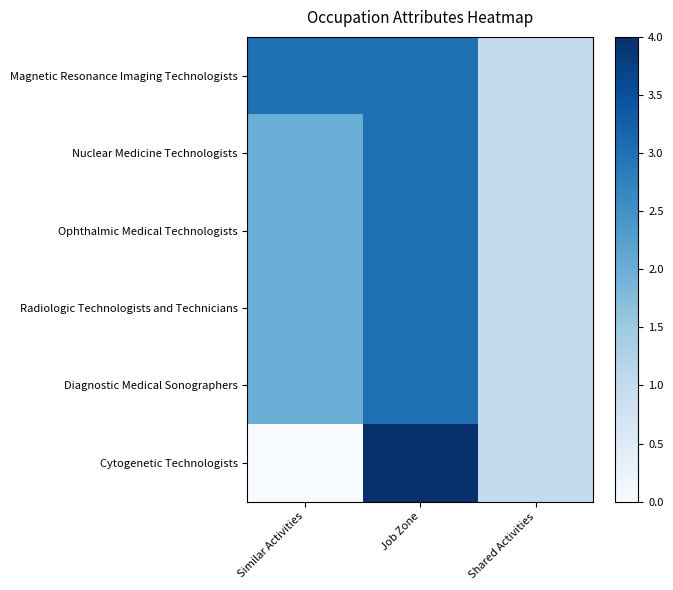

Reading left to right, list all the values displayed in this chart.

Magnetic Resonance Imaging Technologists: Similar Activities=3	Job Zone=3	Shared Activities=1
Nuclear Medicine Technologists: Similar Activities=2	Job Zone=3	Shared Activities=1
Ophthalmic Medical Technologists: Similar Activities=2	Job Zone=3	Shared Activities=1
Radiologic Technologists and Technicians: Similar Activities=2	Job Zone=3	Shared Activities=1
Diagnostic Medical Sonographers: Similar Activities=2	Job Zone=3	Shared Activities=1
Cytogenetic Technologists: Similar Activities=0	Job Zone=4	Shared Activities=1